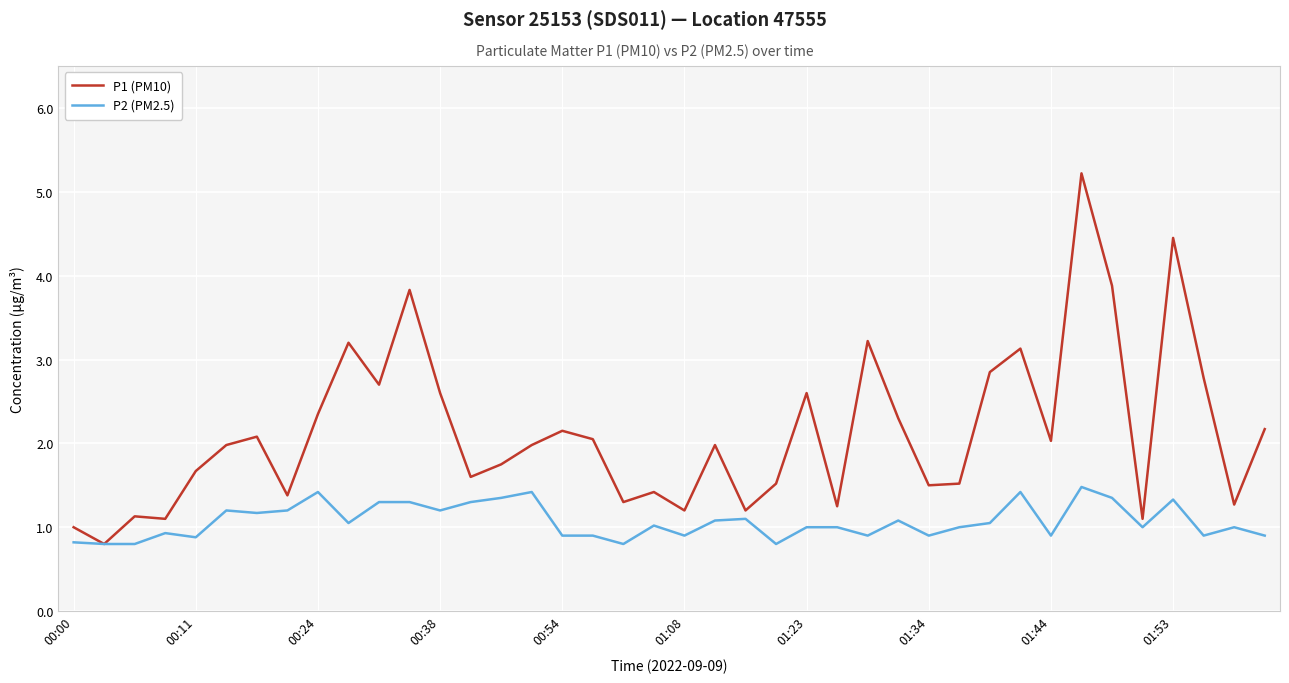

What is the minimum value for P1 (PM10)?

0.8